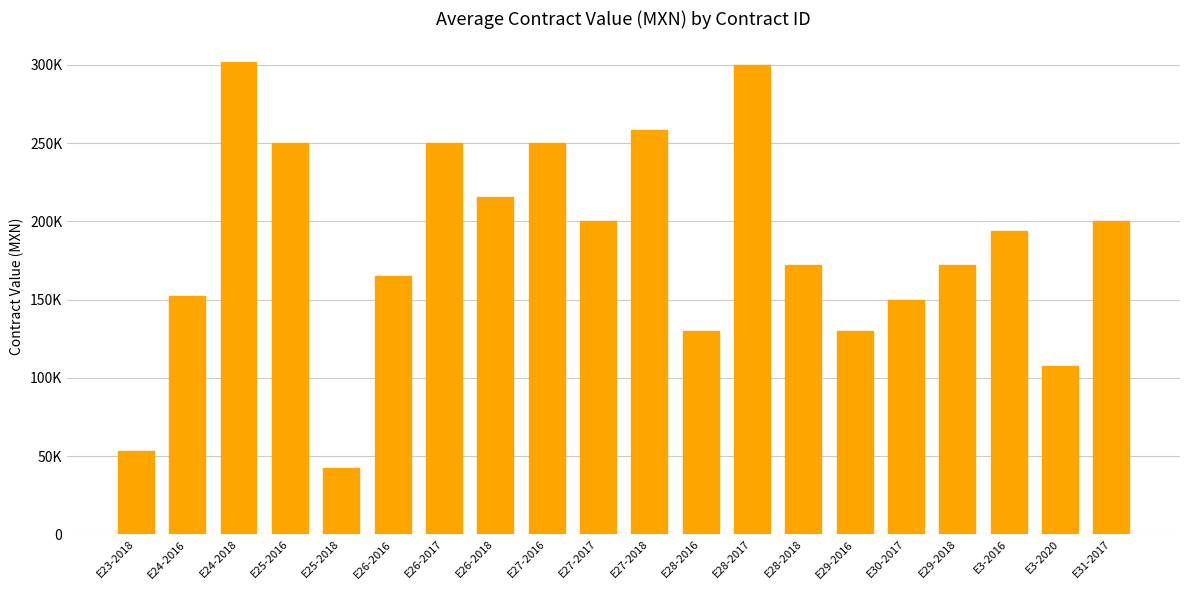

Are the bars horizontal?

No